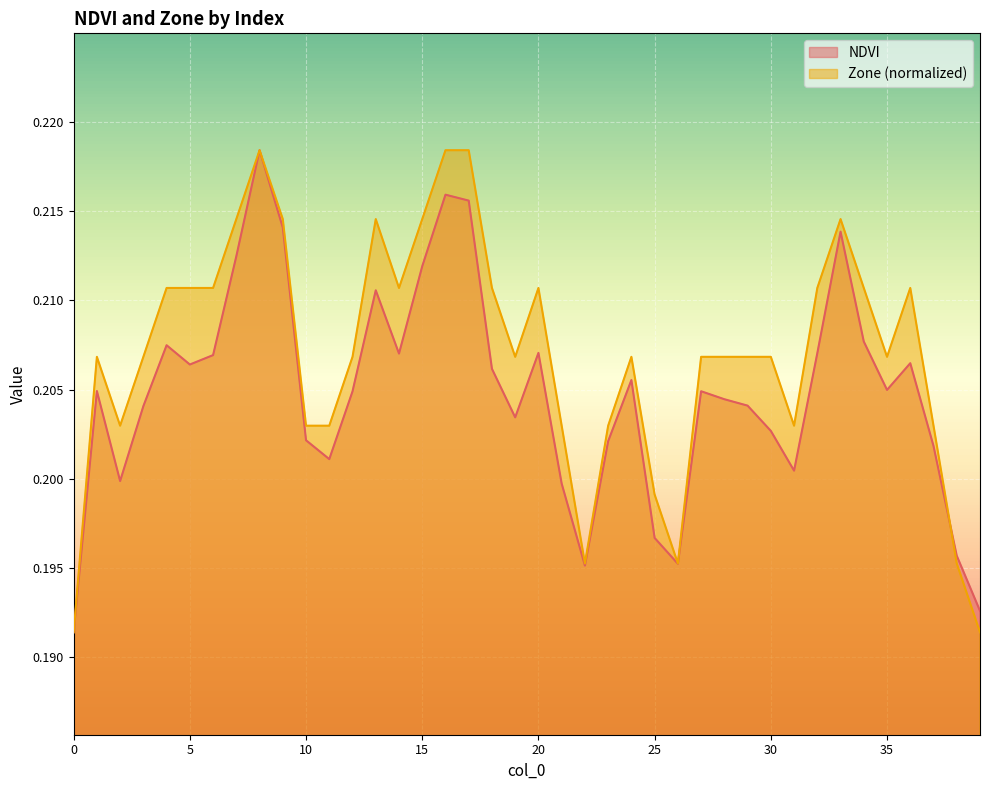

Which category has the highest value in the Zone series?

8